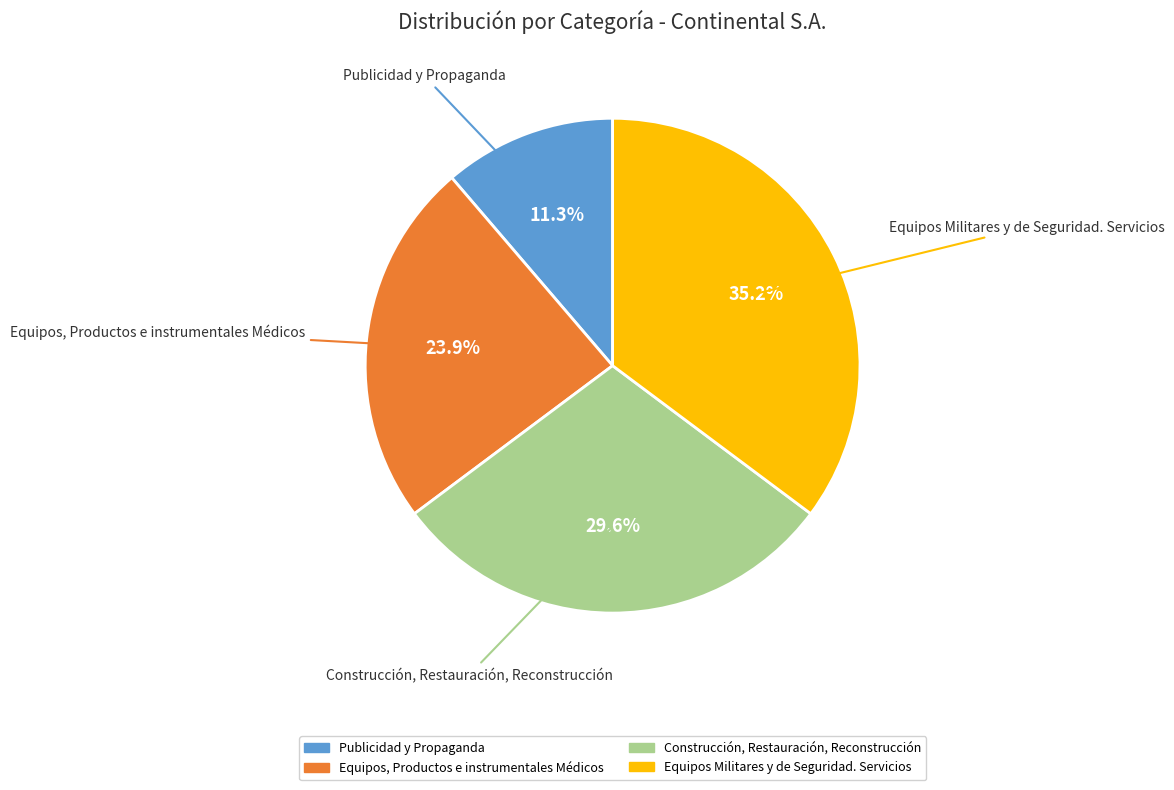

How many segments does this pie chart have?

4